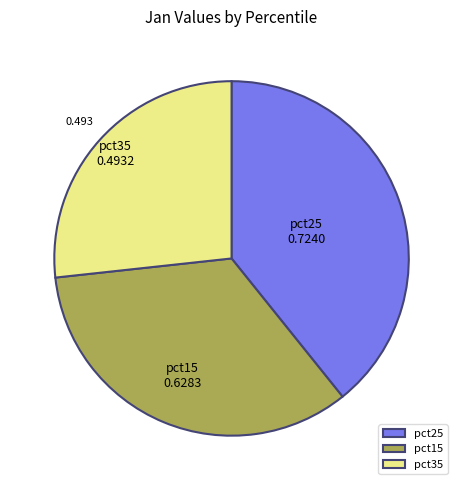

Do pct35 and pct25 together represent more than half of the pie?

Yes